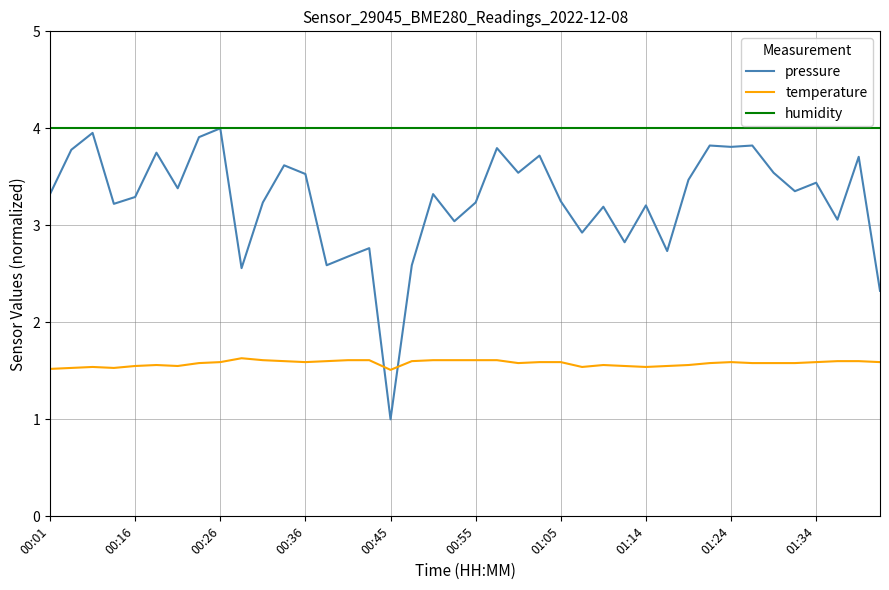

What are all the series names shown in the legend?

pressure, temperature, humidity